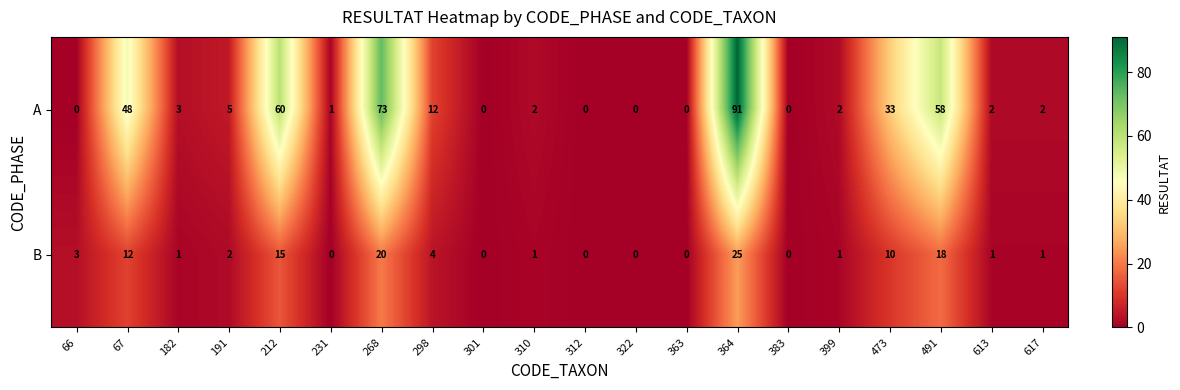

Which category has the highest value in the B series?

364